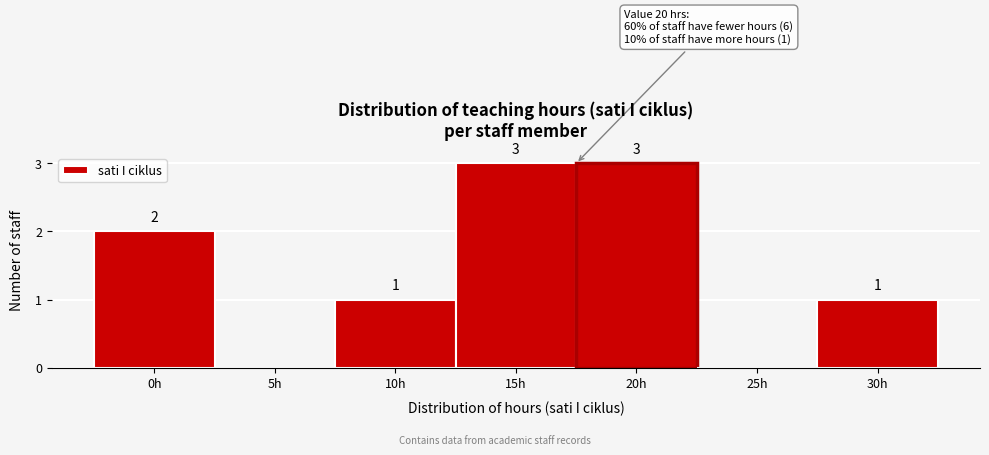

Reading left to right, transcribe all the data shown in this chart.

0h=2	5h=0	10h=1	15h=3	20h=3	25h=0	30h=1